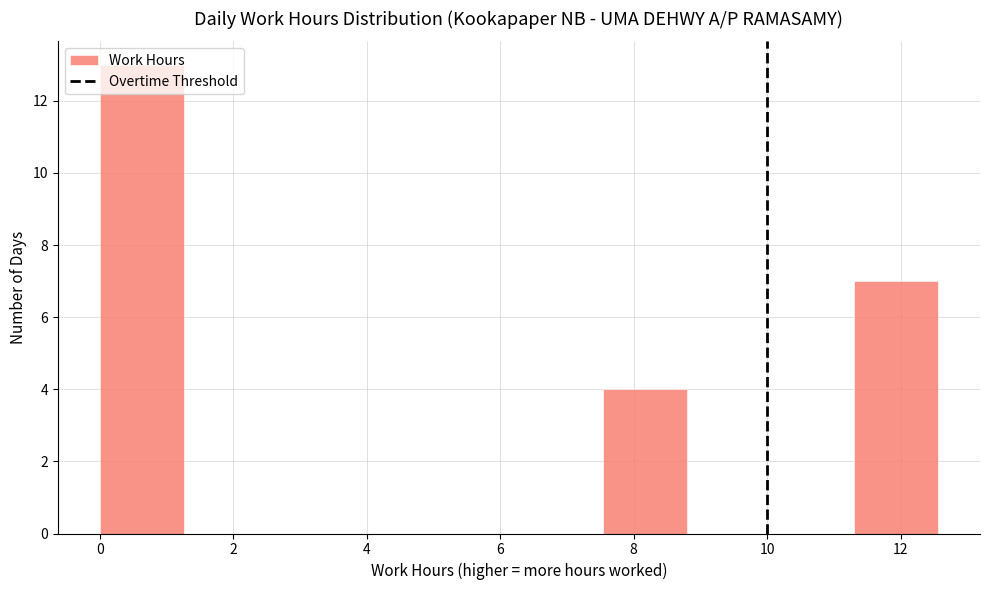

How tall is the bar that spans 0.0 to 1.2 on the x-axis? Neither the bar edges nor the heights are printed on the chart, so give them approximately, as read against the axes.

13